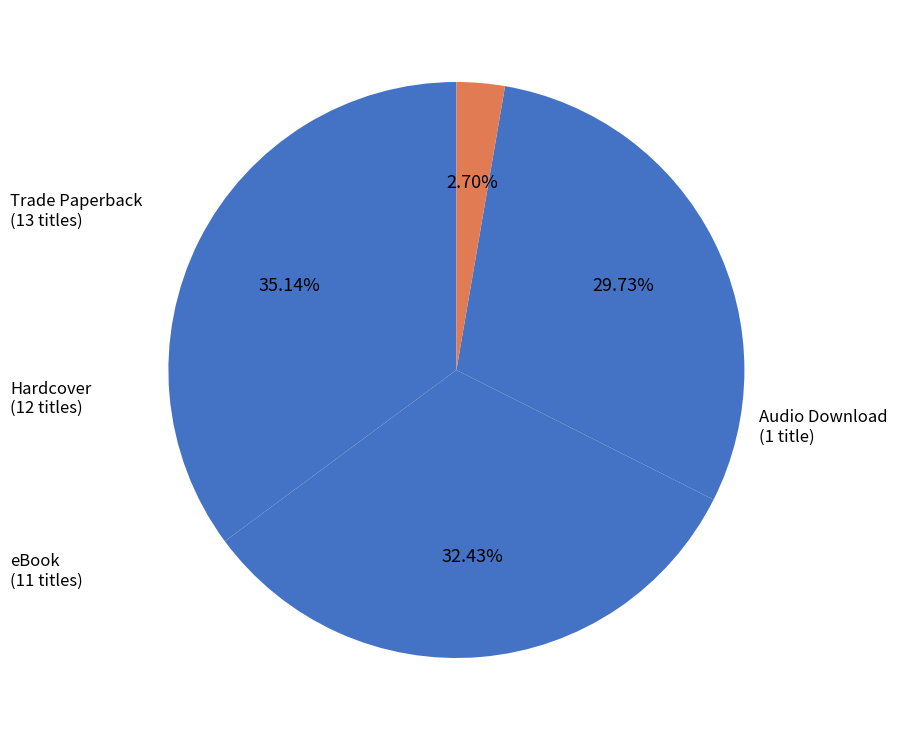

Approximately how many times larger is the value at Trade Paperback compared to Hardcover?

1.1